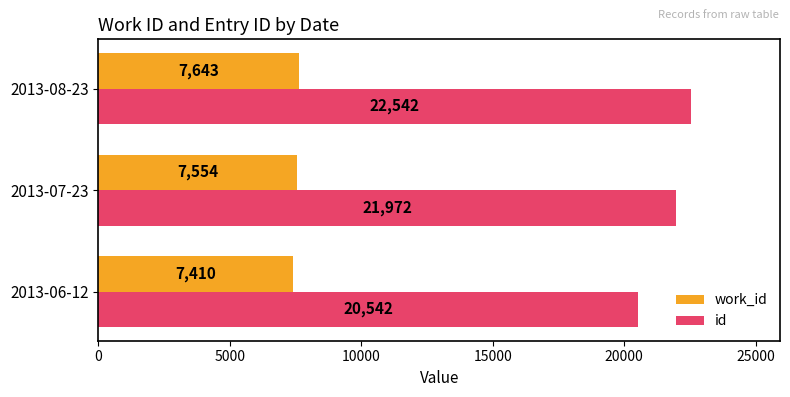

Which series has the widest spread of values?

id